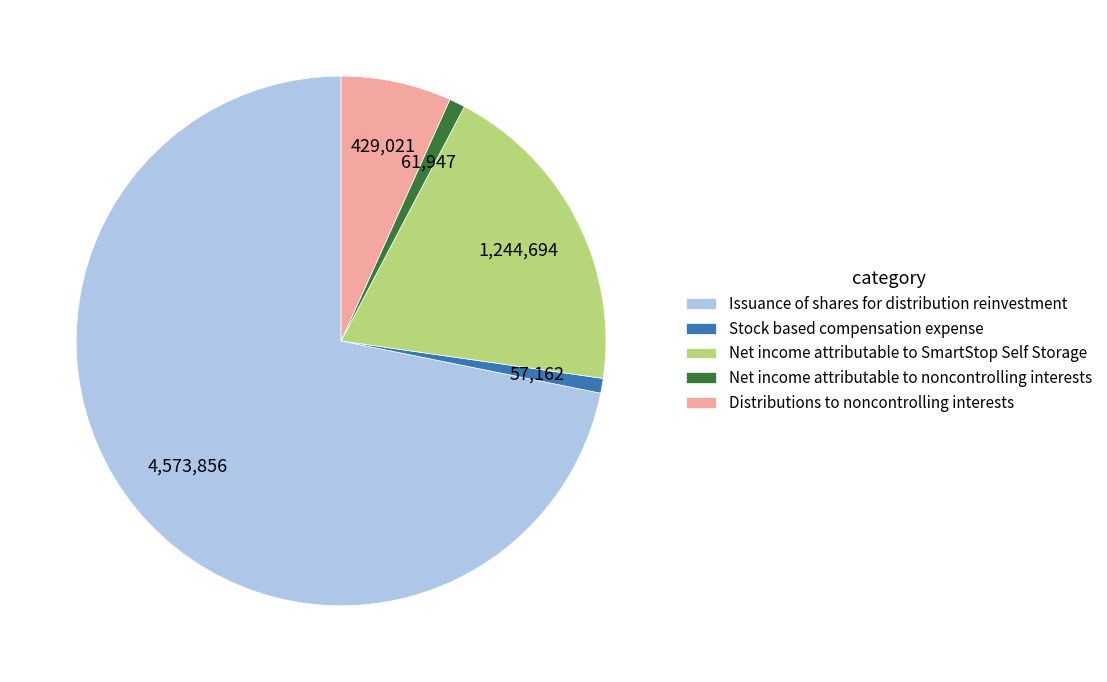

Is the sum of Distributions to noncontrolling interests and Issuance of shares for distribution reinvestment greater than half?

Yes